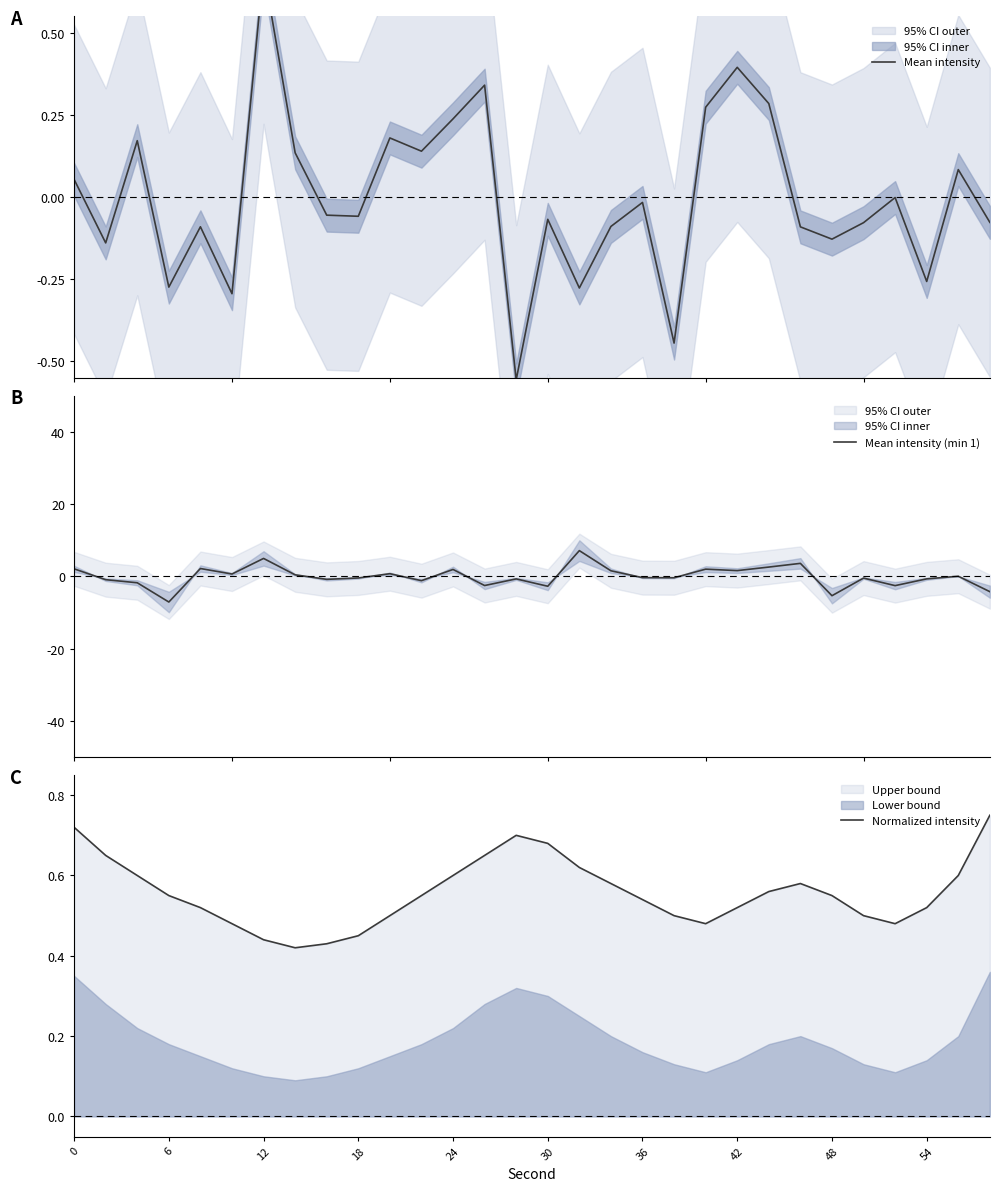

What is the highest value of the Mean intensity (min 1) series?

7.2